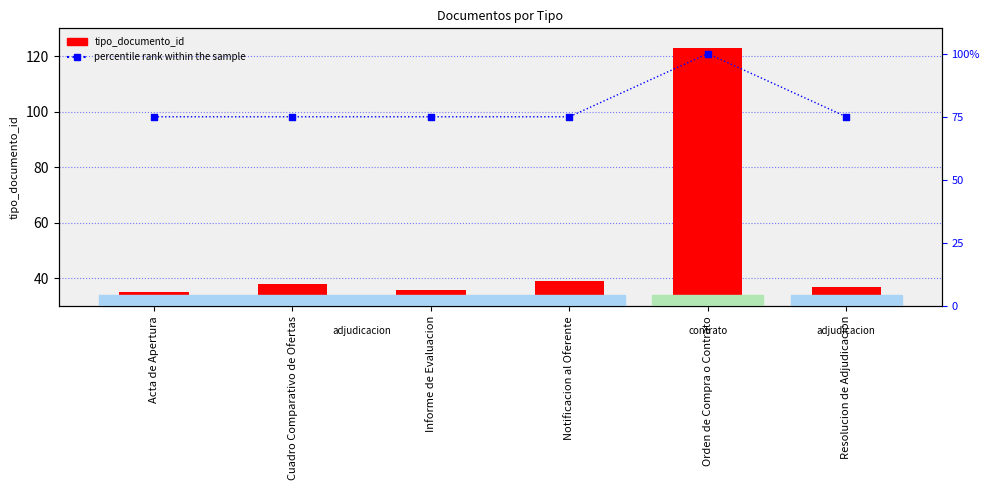

Which series has the largest total across all categories?

percentile rank within the sample